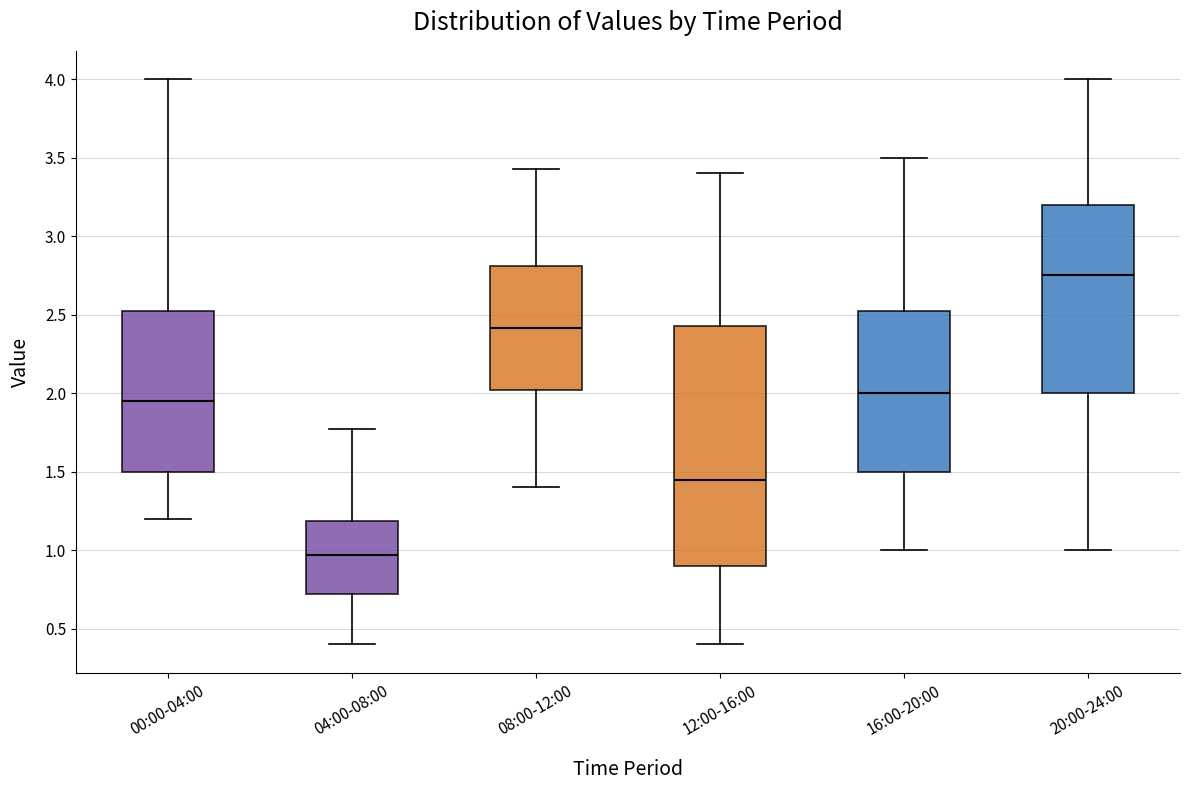

Comparing the boxes themselves (not the whiskers), which one is the tallest?

12:00-16:00